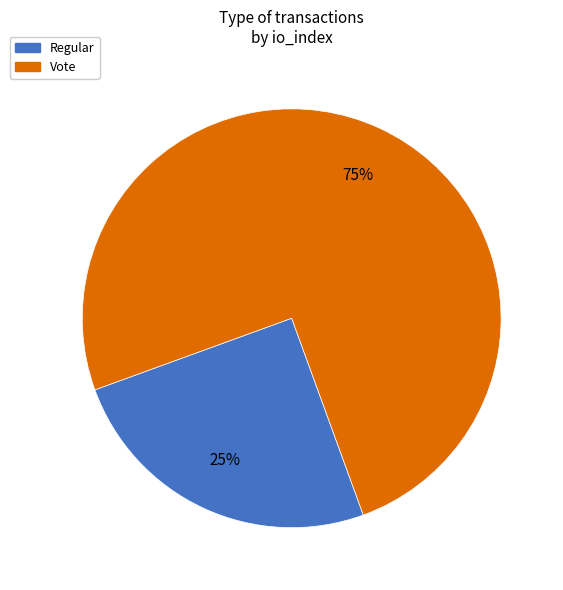

How many slices are in this pie chart?

2